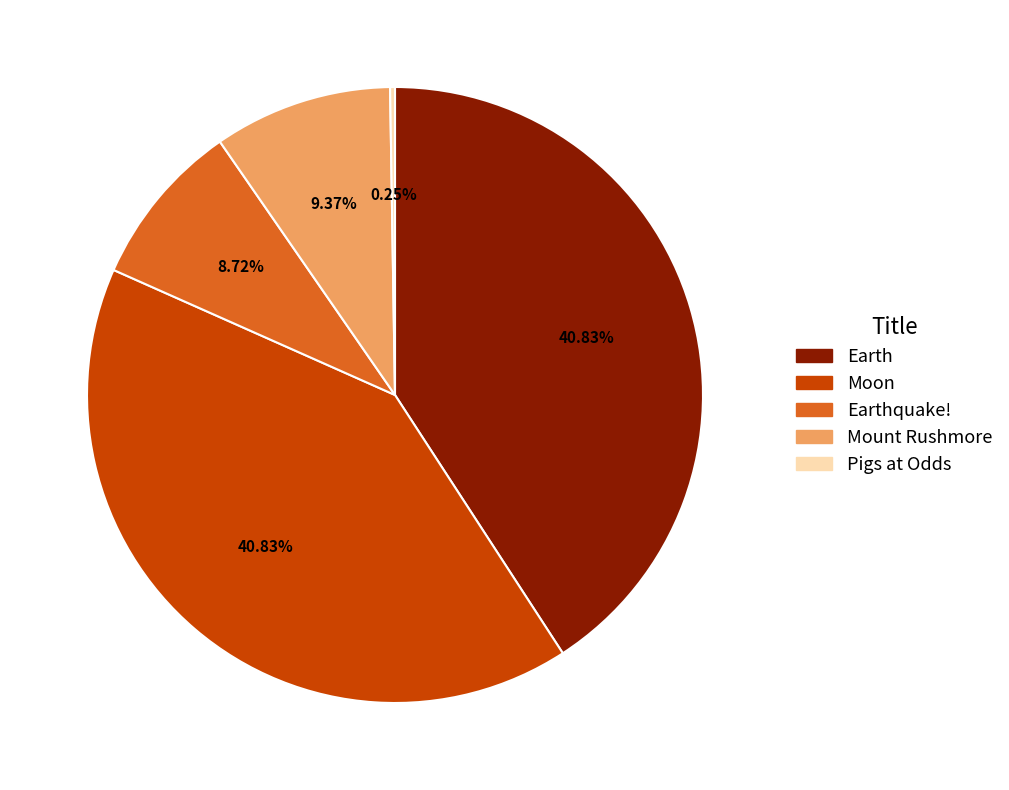

Do Earthquake! and Mount Rushmore together represent more than half of the pie?

No